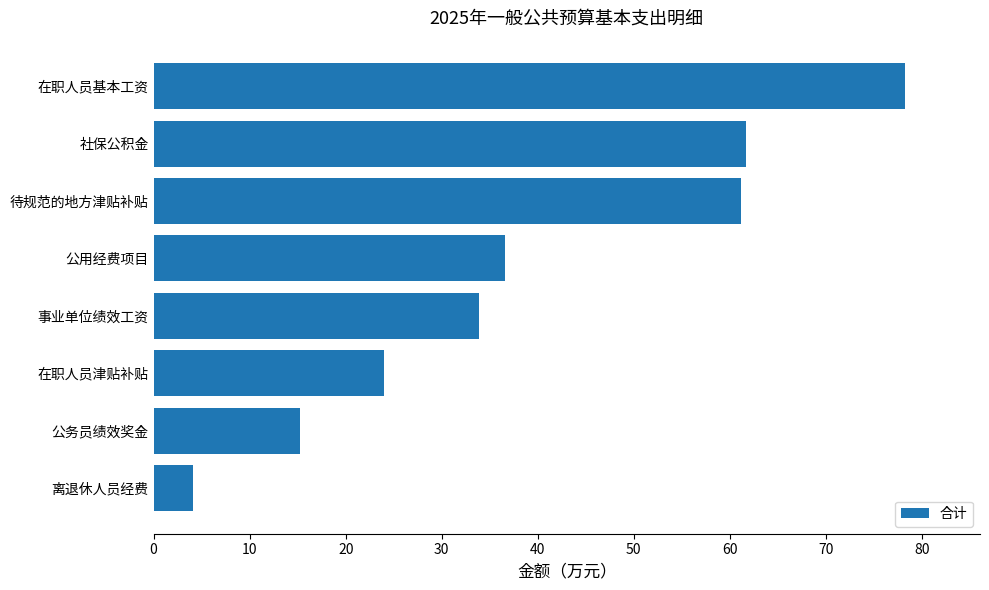

The chart shows a value of 37.3 at 在职人员津贴补贴. True or false?

False